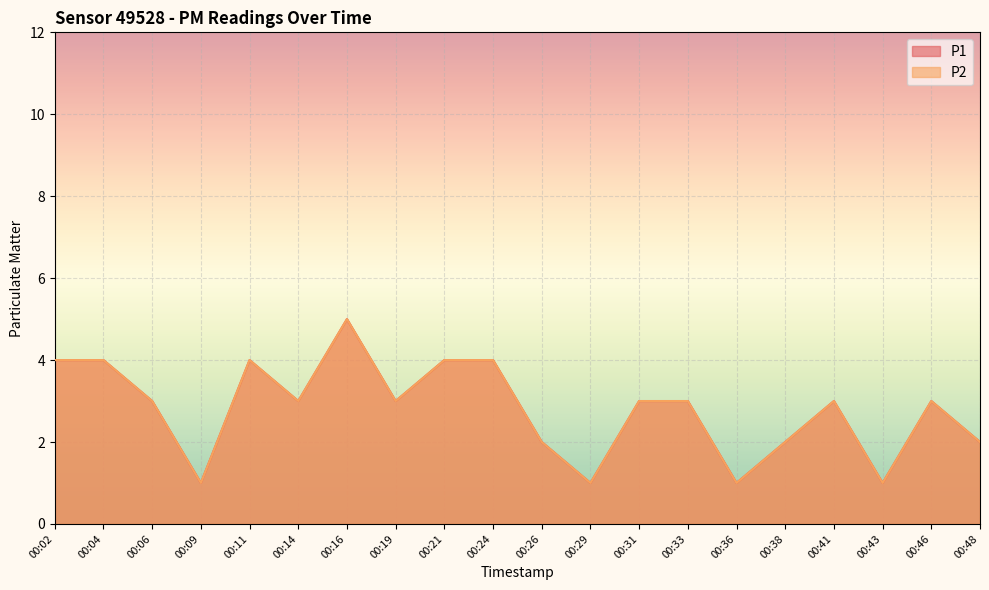

Between 00:24 and 00:46, which is larger?

00:24